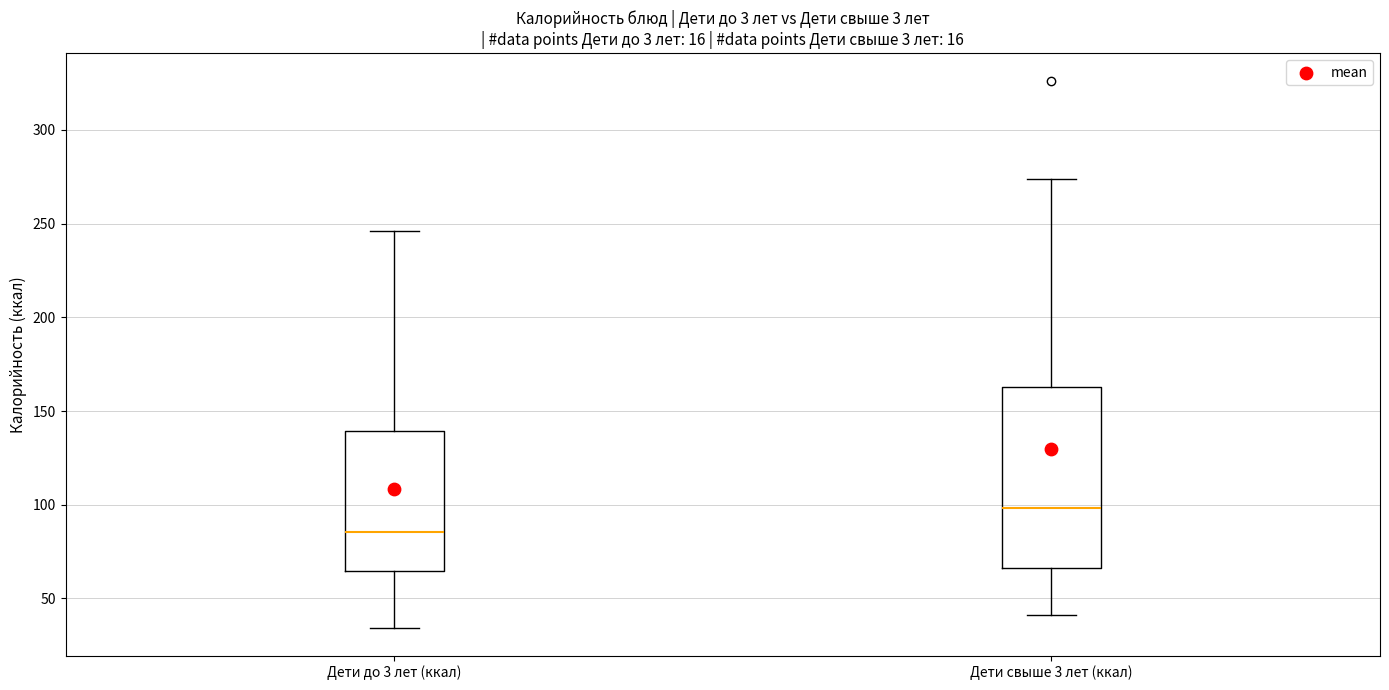

Reading left to right, read every box against the y-axis: the position of its median line, the range the box covers, and the ends of its whiskers. The values are not printed on the chart, so give them approximately, as read against the axis.

Дети до 3 лет (ккал): median 85, box 65 to 140, whiskers 35 to 245
Дети свыше 3 лет (ккал): median 100, box 65 to 165, whiskers 40 to 275